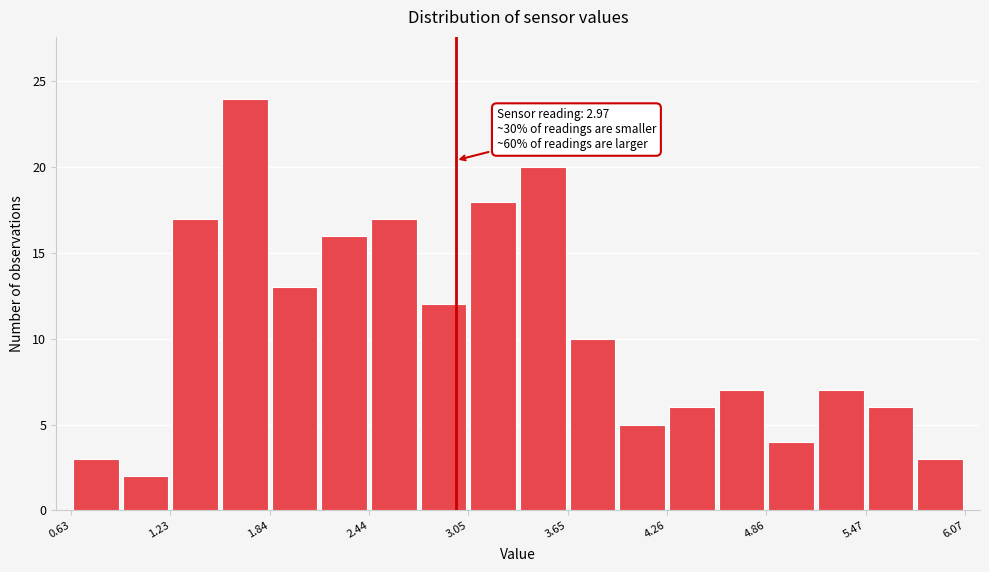

Around what value on the x-axis is the tallest bar? Give the approximate position of its centre, as read against the axis.

1.7